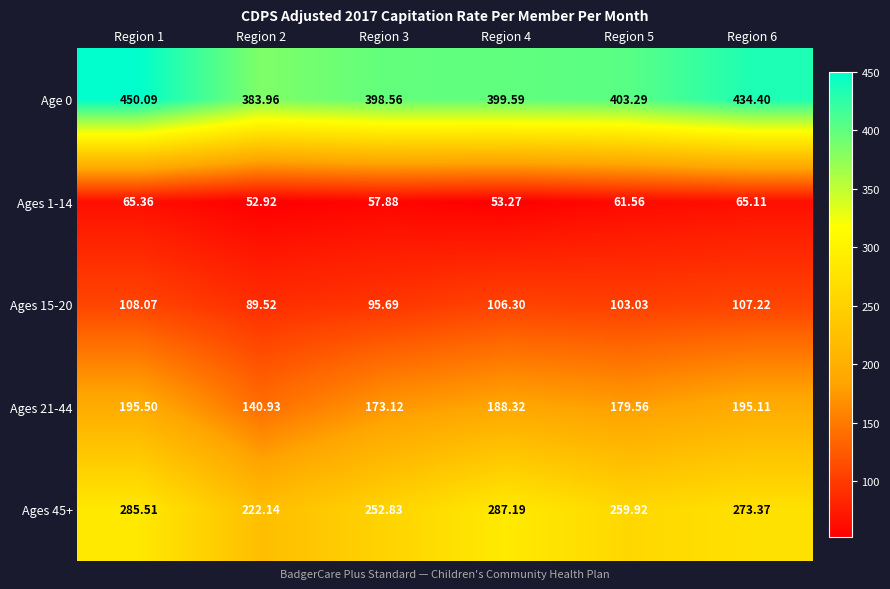

Is the value of Ages 15-20 at Region 2 greater than the value of Age 0 at Region 6?

No